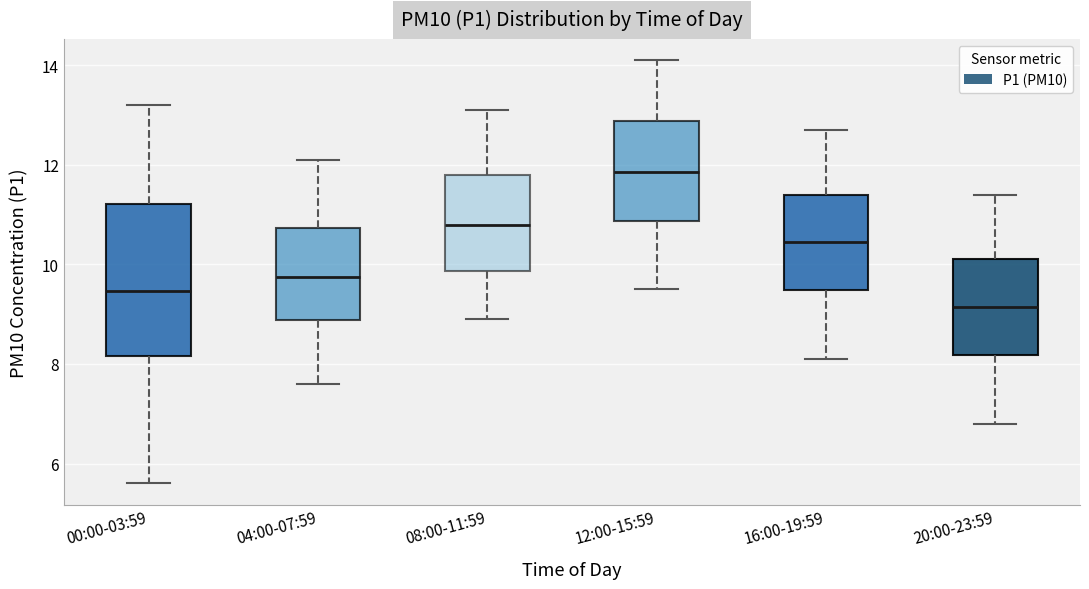

Which box is the tallest, from its lower edge to its upper edge?

00:00-03:59